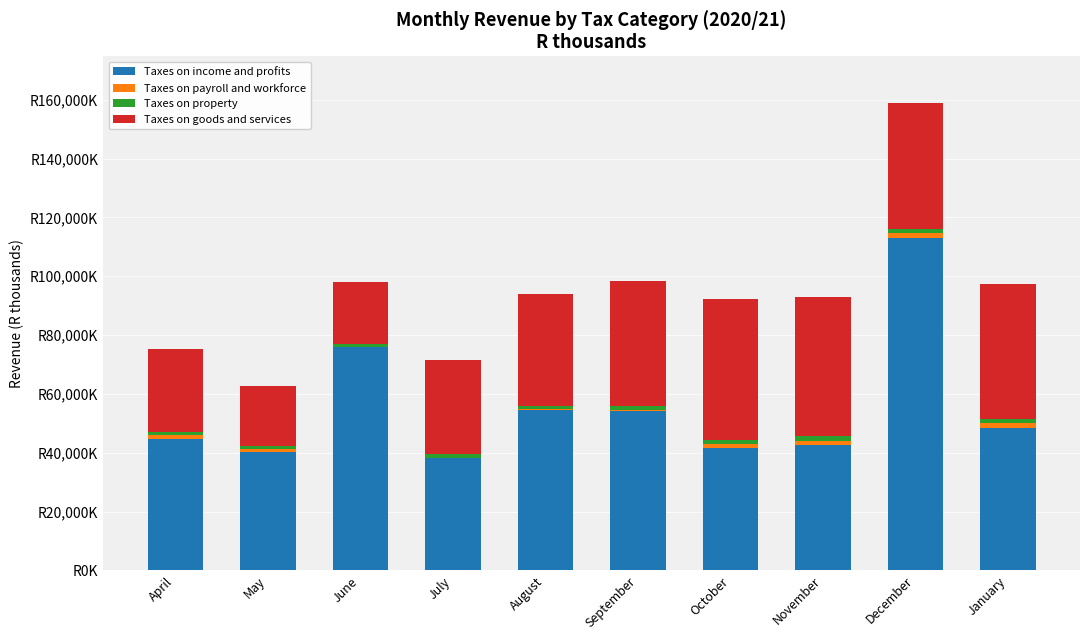

List the labels in order of Taxes on property value, smallest first.

April, May, June, December, August, January, July, September, October, November